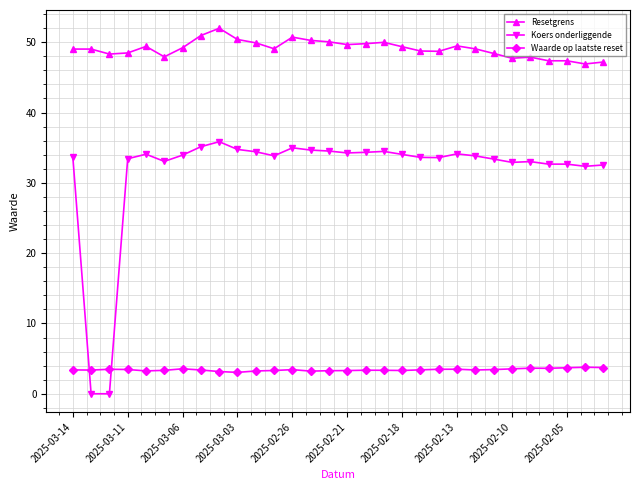

What is the maximum value for Waarde op laatste reset?

3.8